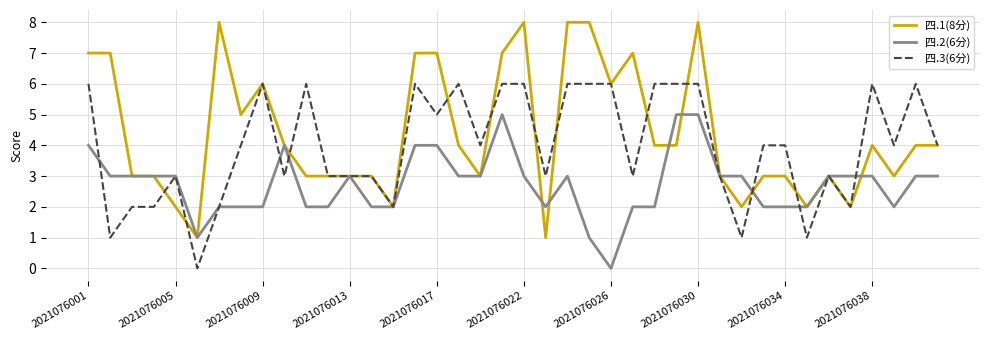

Reading left to right, what are all the values shown in this chart?

四.1(8分): 7	7	3	3	2	1	8	5	6	4	3	3	3	3	2	7	7	4	3	7	8	1	8	8	6	7	4	4	8	3	2	3	3	2	3	2	4	3	4	4
四.2(6分): 4	3	3	3	3	1	2	2	2	4	2	2	3	2	2	4	4	3	3	5	3	2	3	1	0	2	2	5	5	3	3	2	2	2	3	3	3	2	3	3
四.3(6分): 6	1	2	2	3	0	2	4	6	3	6	3	3	3	2	6	5	6	4	6	6	3	6	6	6	3	6	6	6	3	1	4	4	1	3	2	6	4	6	4